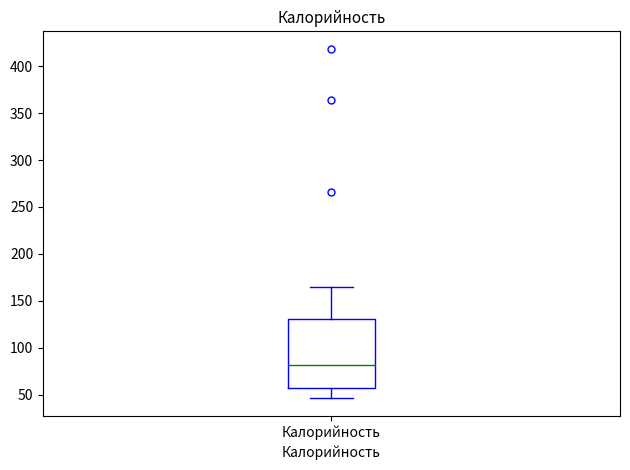

Where is the upper edge of the box for Калорийность on the y-axis? The values are not printed on the chart, so give them approximately, as read against the axis.

130